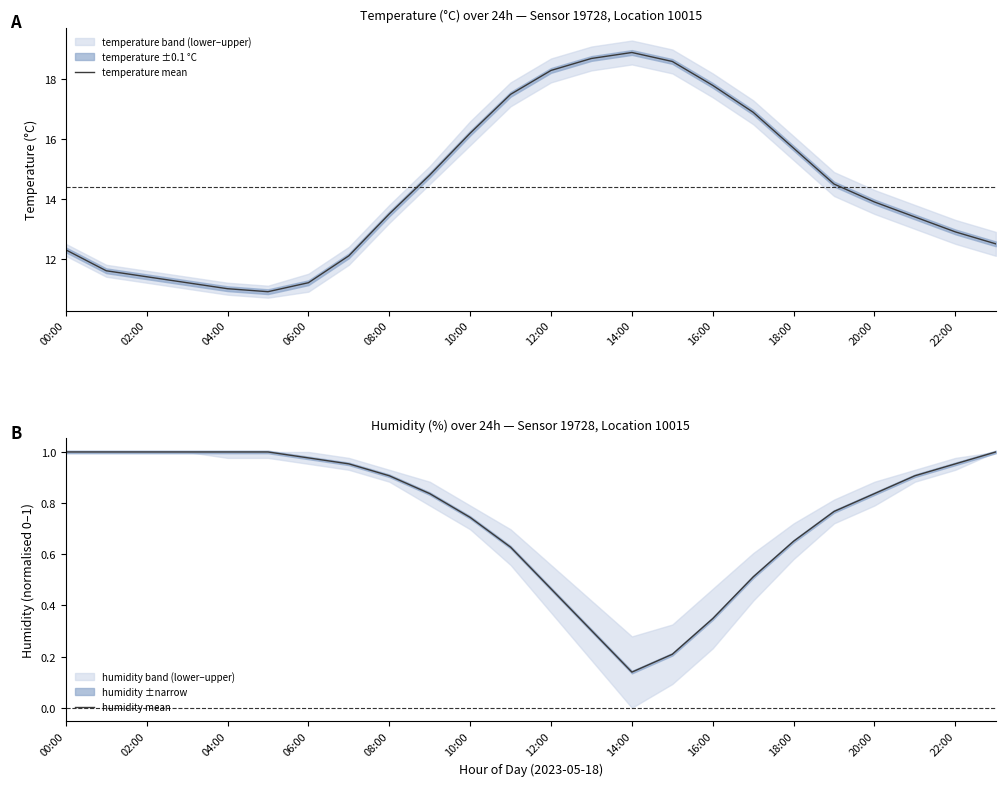

How many categories are shown in the chart?

24